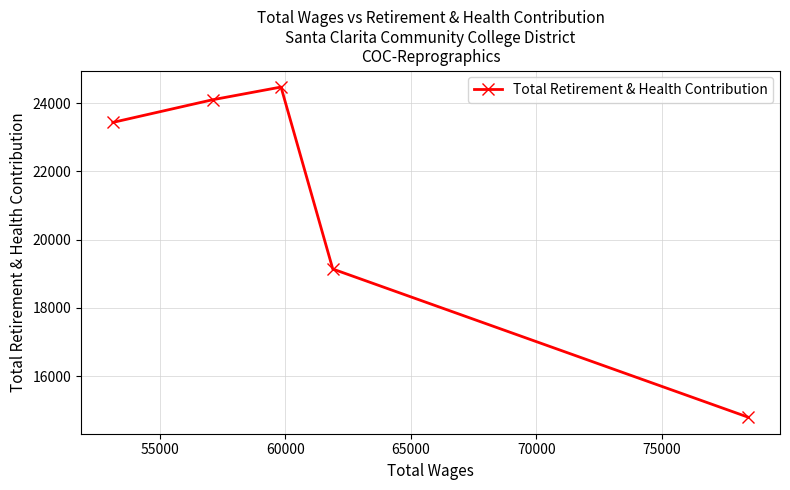

What is the greatest value displayed?

24471